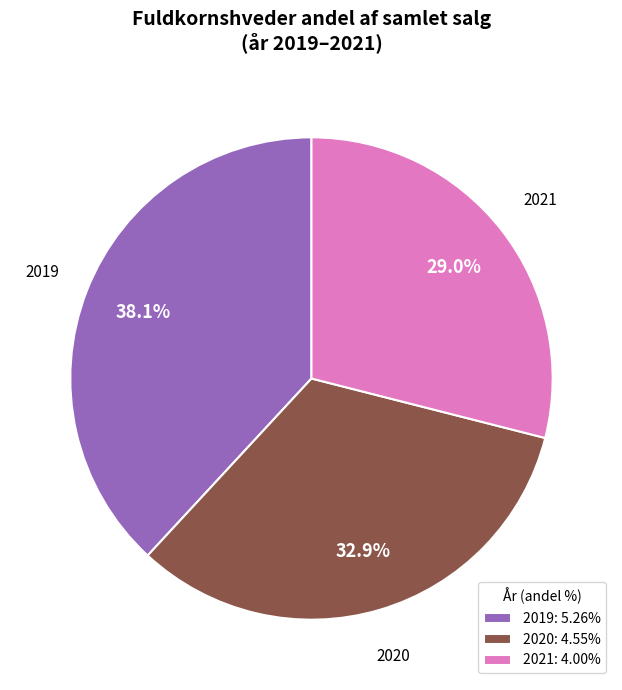

What portion of the pie excludes 2021: 4.00%?

71.0%